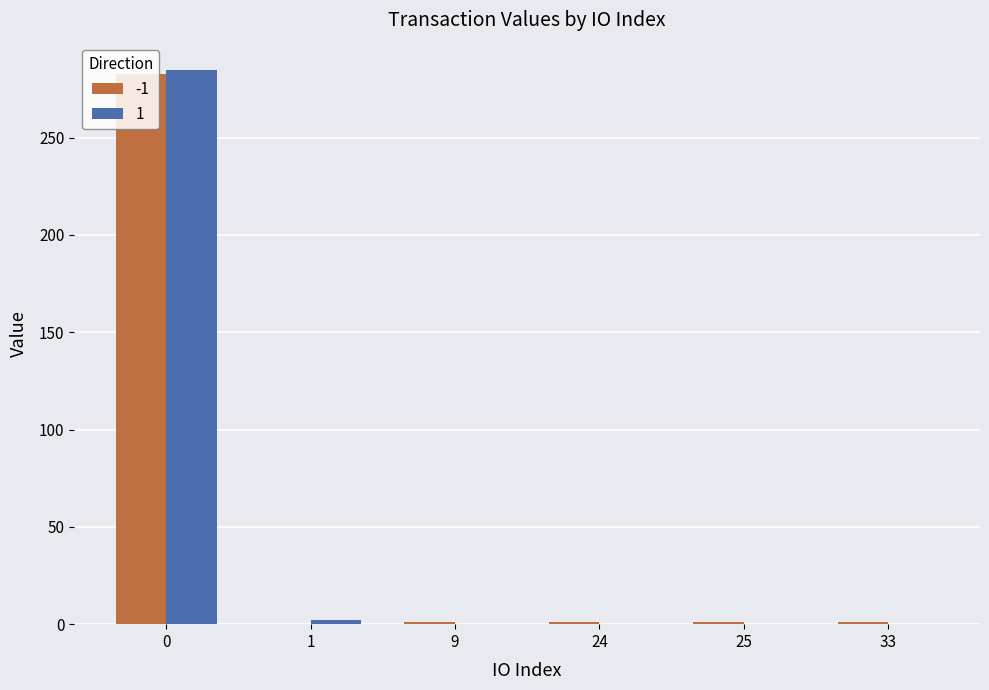

What is the greatest value displayed?

284.5